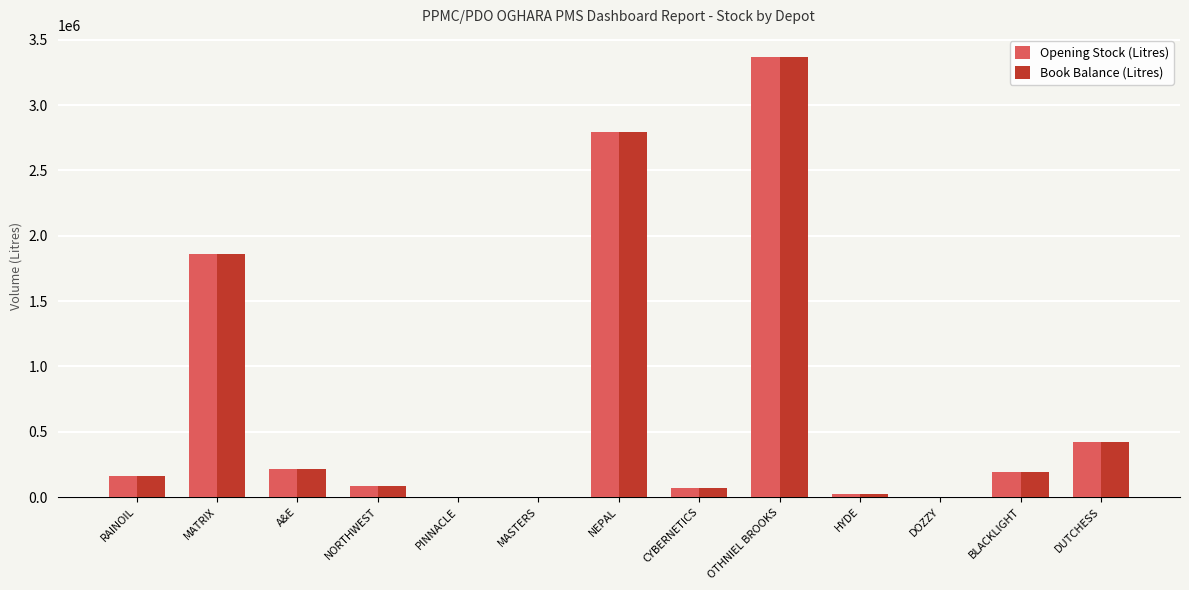

At which label is Opening Stock (Litres) closest to 1684089?

MATRIX